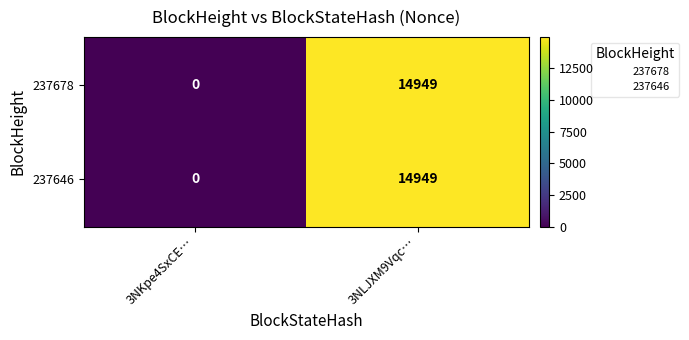

The 237678 series shows -8888 at 3NKpe4SxCE…. True or false?

False